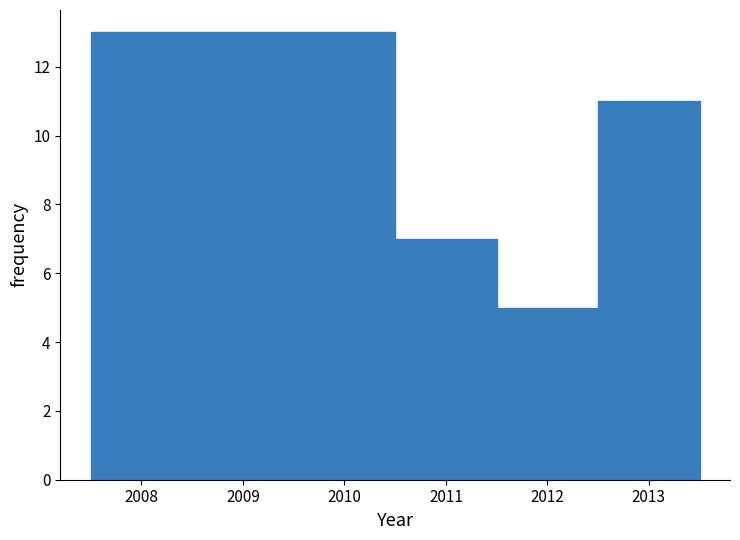

Over which range of the x-axis is the bar tallest?

2007.5 to 2010.5